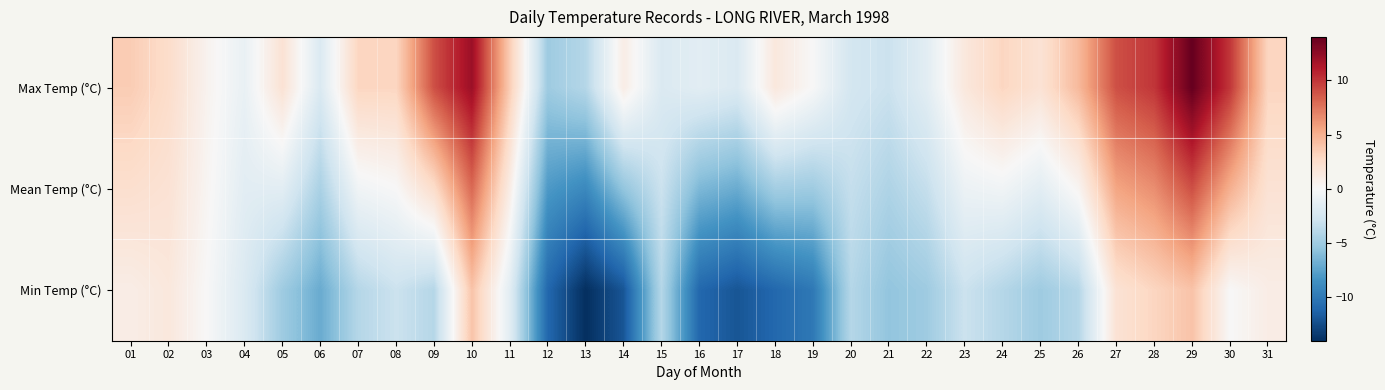

Rank the series by their average value, from highest to lowest.

Max Temp (°C), Mean Temp (°C), Min Temp (°C)